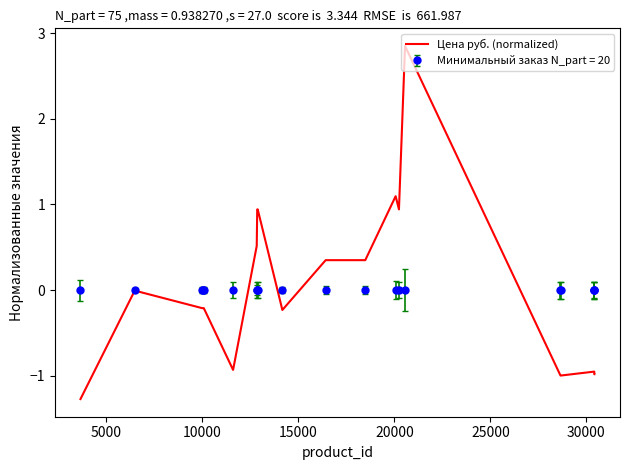

List the series in order of their peak value, highest first.

Цена руб. (normalized), Минимальный заказ N_part = 20